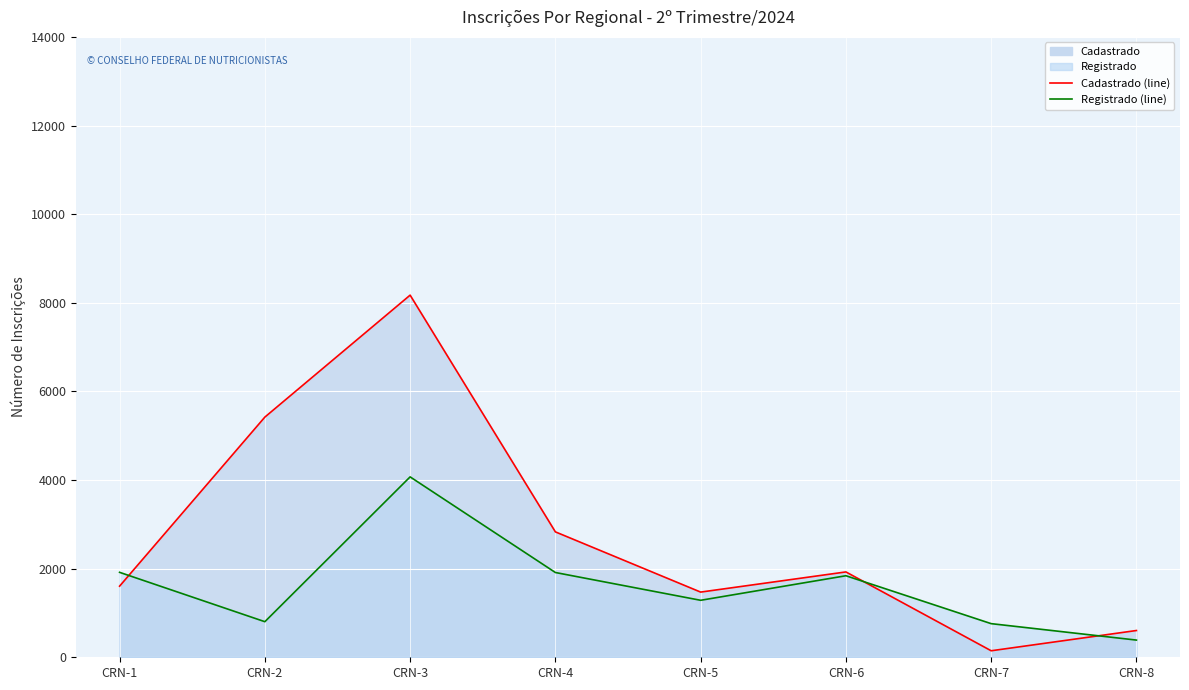

Where is Registrado nearest to the value 2229?

CRN-1